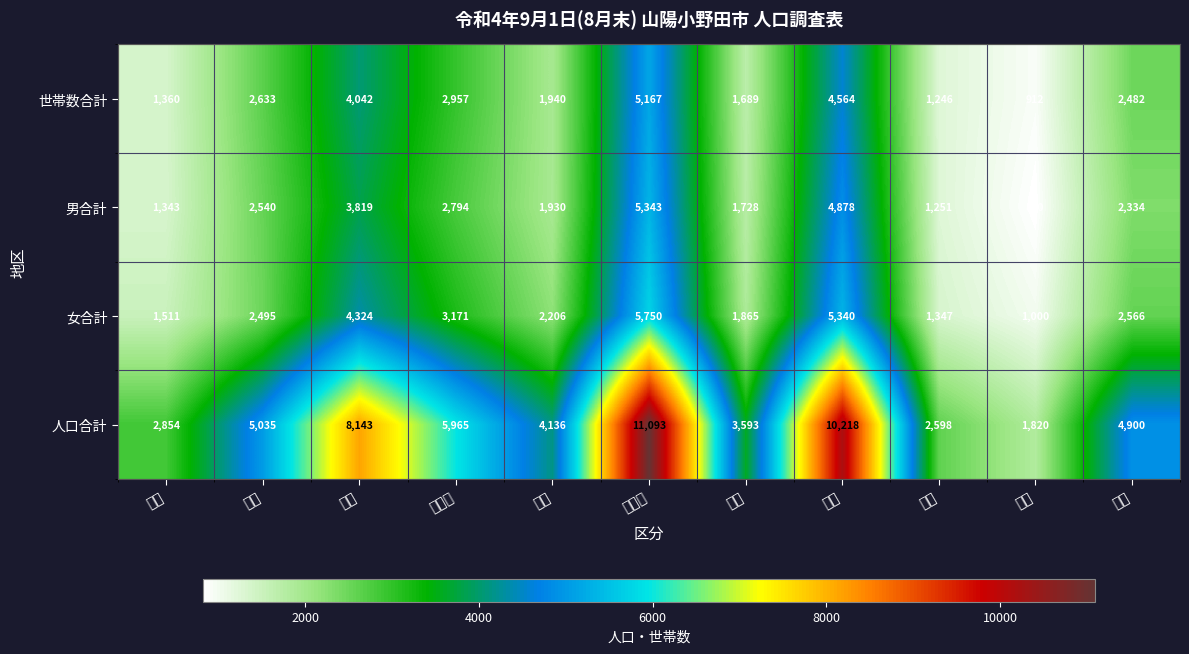

What is the maximum value for 世帯数合計?

5167